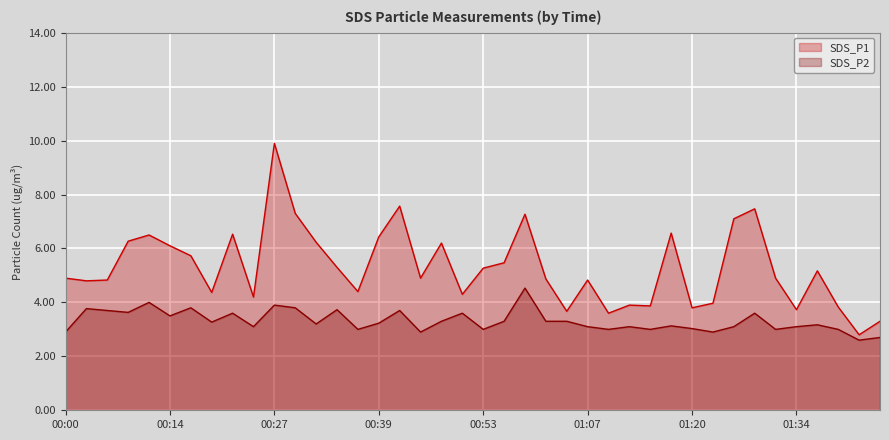

What is the greatest value displayed?

9.9